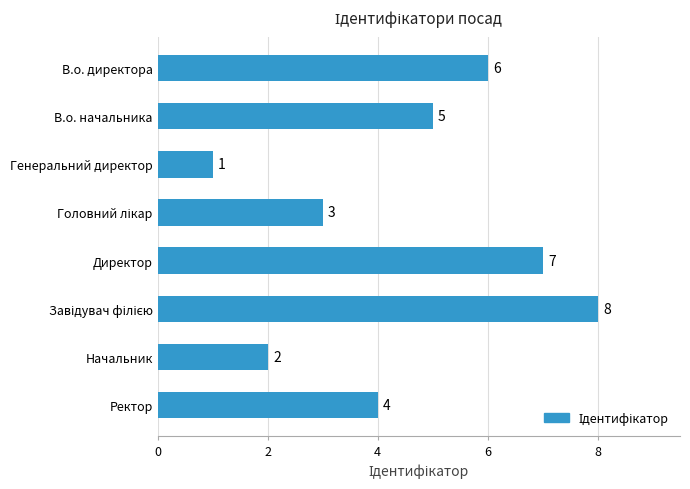

The value at В.о. начальника is 7. True or false?

False